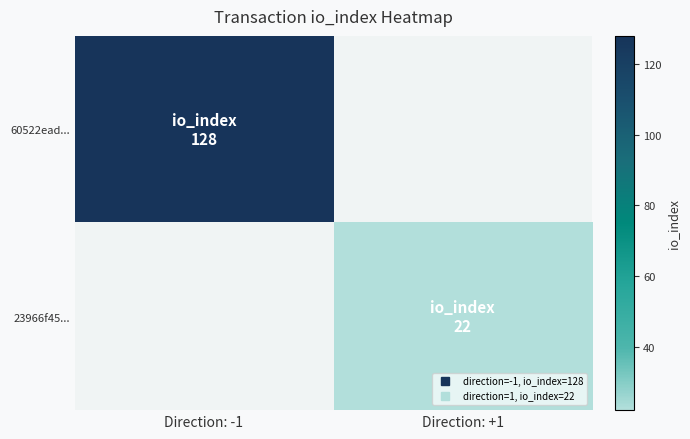

Reading left to right, extract all data points from this chart.

60522ead...: Direction: -1=128	Direction: +1=0
23966f45...: Direction: -1=0	Direction: +1=22